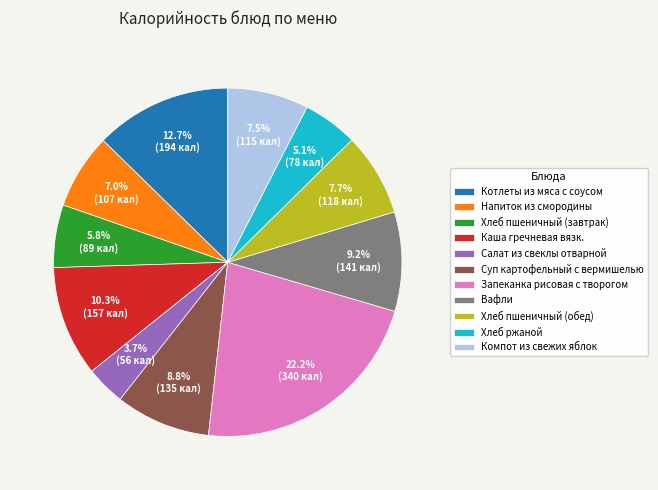

Count the number of slices in the pie.

11